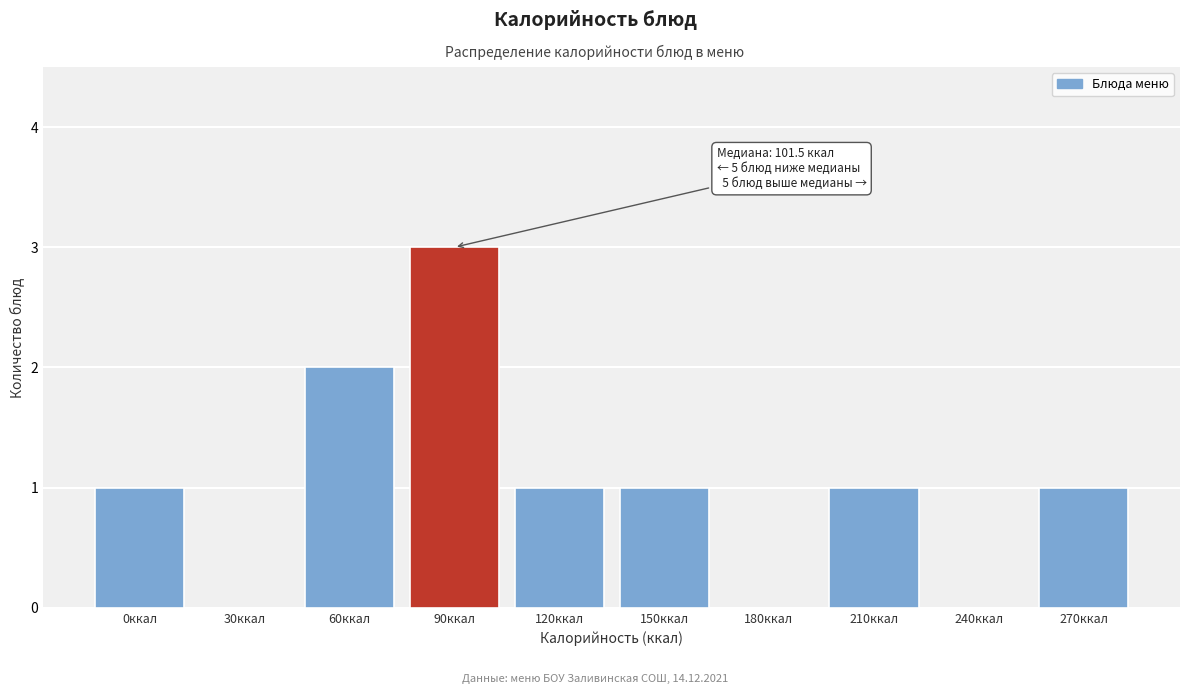

Reading left to right, list all the values displayed in this chart.

0ккал=1	30ккал=0	60ккал=2	90ккал=3	120ккал=1	150ккал=1	180ккал=0	210ккал=1	240ккал=0	270ккал=1